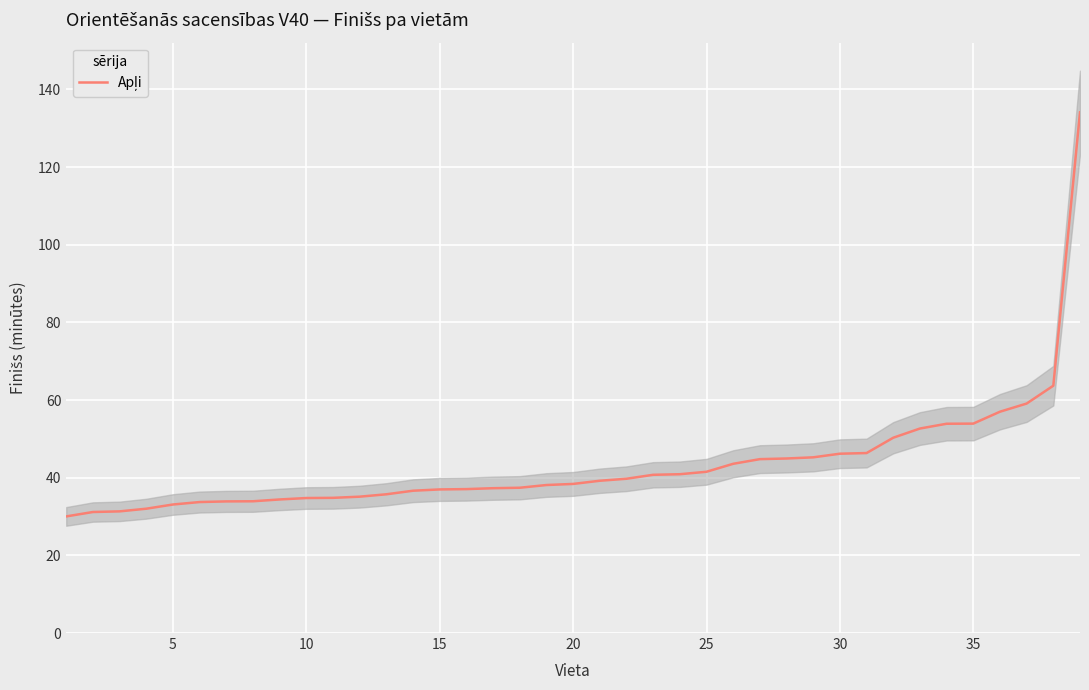

True or false: the data shows 51.3 at 10.

False